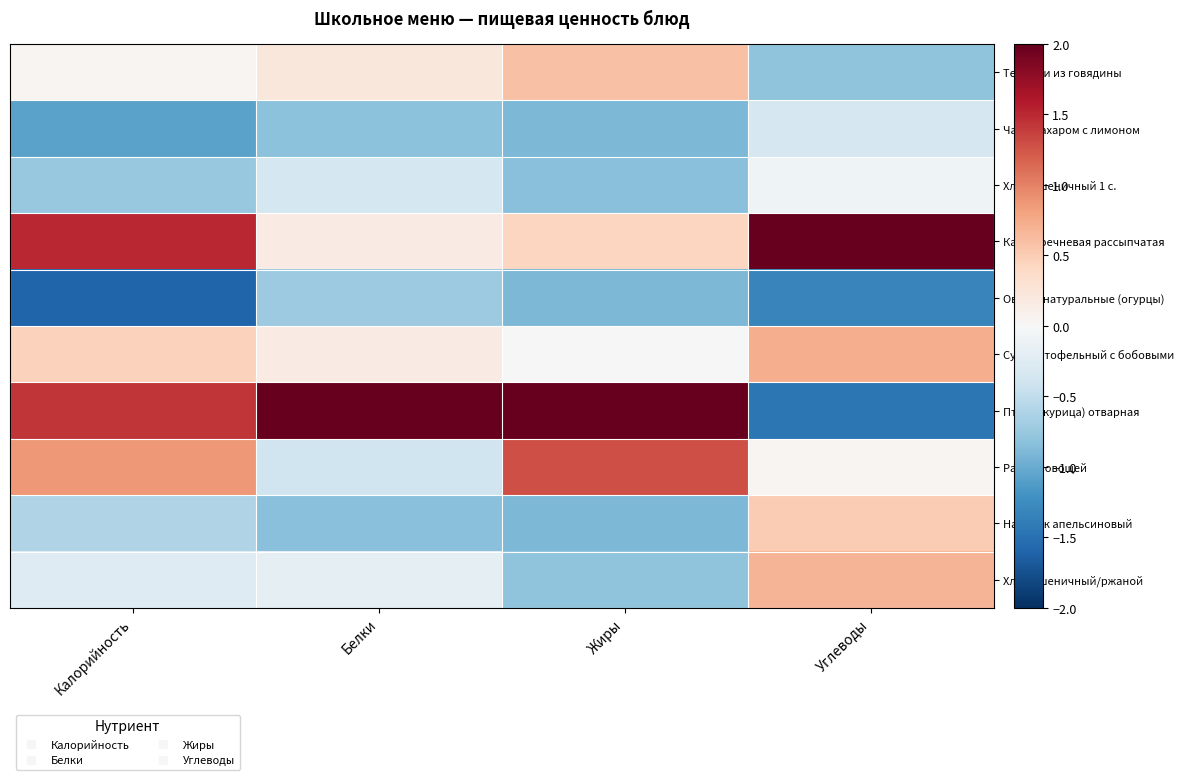

At which category is the sum across all series the highest?

Жиры